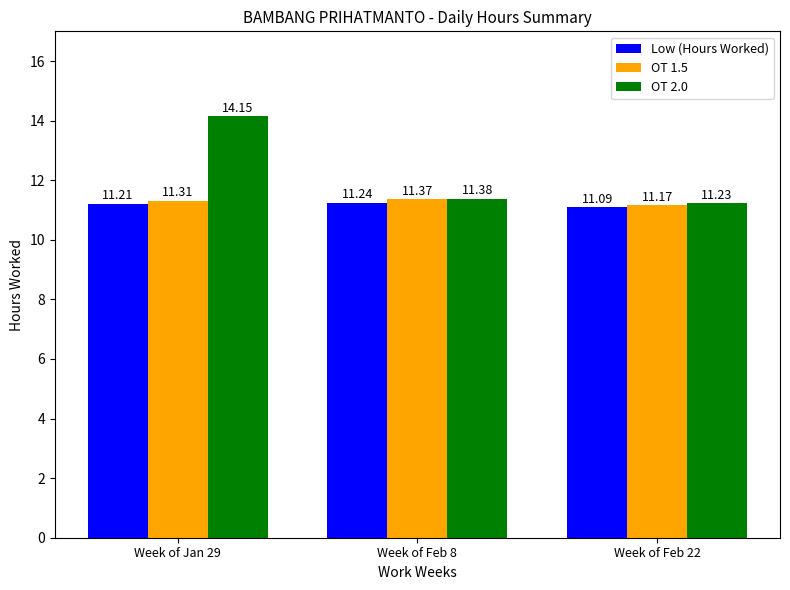

What is the average value of the OT 2.0 series?

12.3